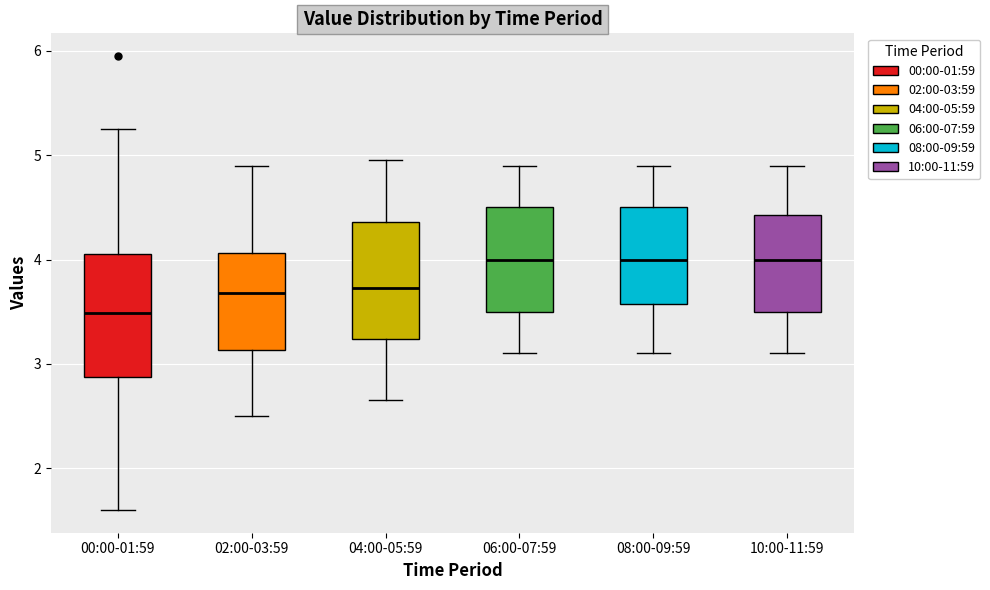

Reading left to right, transcribe this box plot: for each box, give where its median line is, the range the box spans, and where its two whiskers end, as read against the y-axis. The values are not printed on the chart, so give them approximately, as read against the axis.

00:00-01:59: median 3.5, box 2.9 to 4.1, whiskers 1.6 to 5.3
02:00-03:59: median 3.7, box 3.1 to 4.1, whiskers 2.5 to 4.9
04:00-05:59: median 3.7, box 3.2 to 4.4, whiskers 2.7 to 5.0
06:00-07:59: median 4.0, box 3.5 to 4.5, whiskers 3.1 to 4.9
08:00-09:59: median 4.0, box 3.6 to 4.5, whiskers 3.1 to 4.9
10:00-11:59: median 4.0, box 3.5 to 4.4, whiskers 3.1 to 4.9